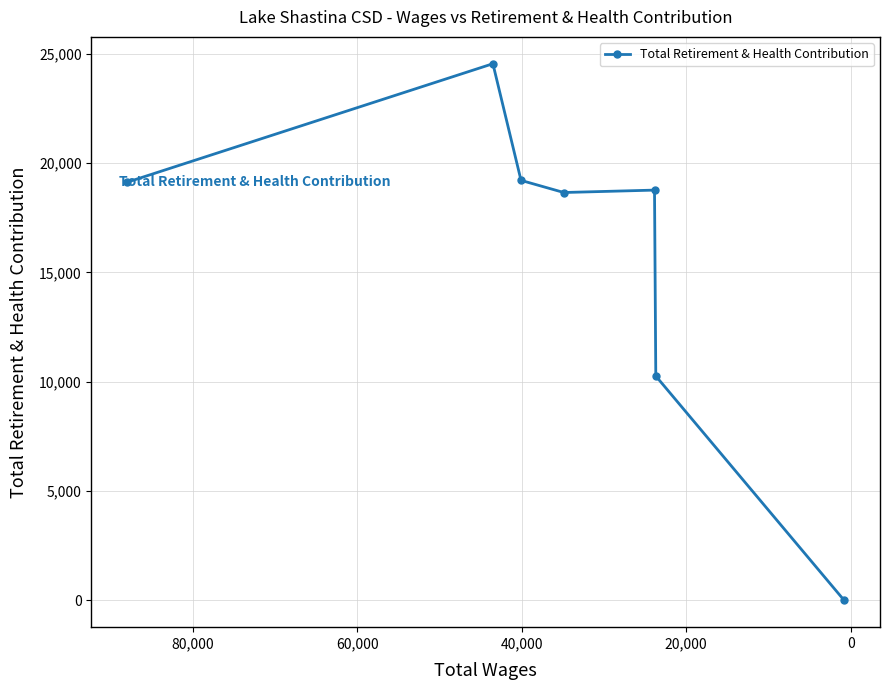

Reading left to right, extract all data points from this chart.

-20,000=19124	0=24541	20,000=19206	40,000=18651	60,000=18761	80,000=10259	100,000=0